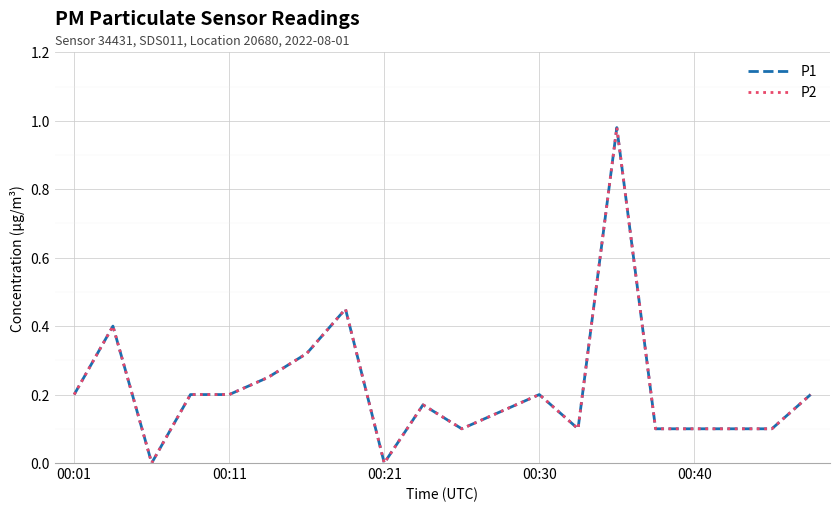

Reading left to right, transcribe all the data shown in this chart.

P1: 0.2	0.4	0.0	0.2	0.2	0.2	0.3	0.5	0.0	0.2	0.1	0.1	0.2	0.1	1.0	0.1	0.1	0.1	0.1	0.2
P2: 0.2	0.4	0.0	0.2	0.2	0.2	0.3	0.5	0.0	0.2	0.1	0.1	0.2	0.1	1.0	0.1	0.1	0.1	0.1	0.2